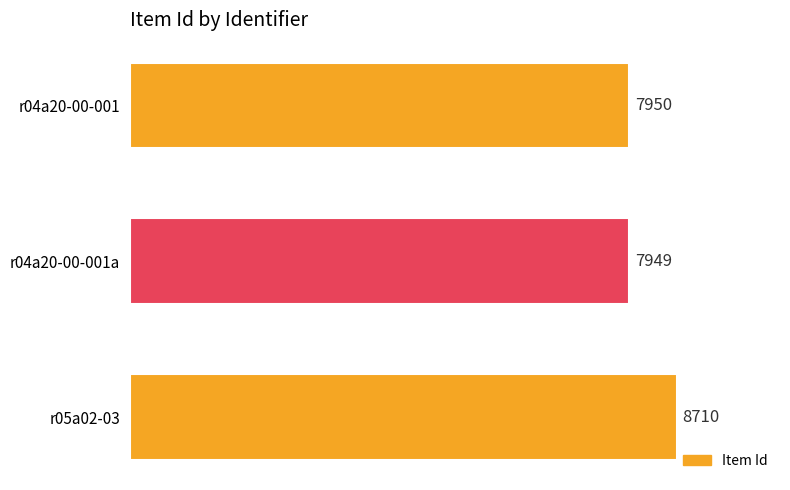

Which label corresponds to the smallest value in the chart?

r04a20-00-001a